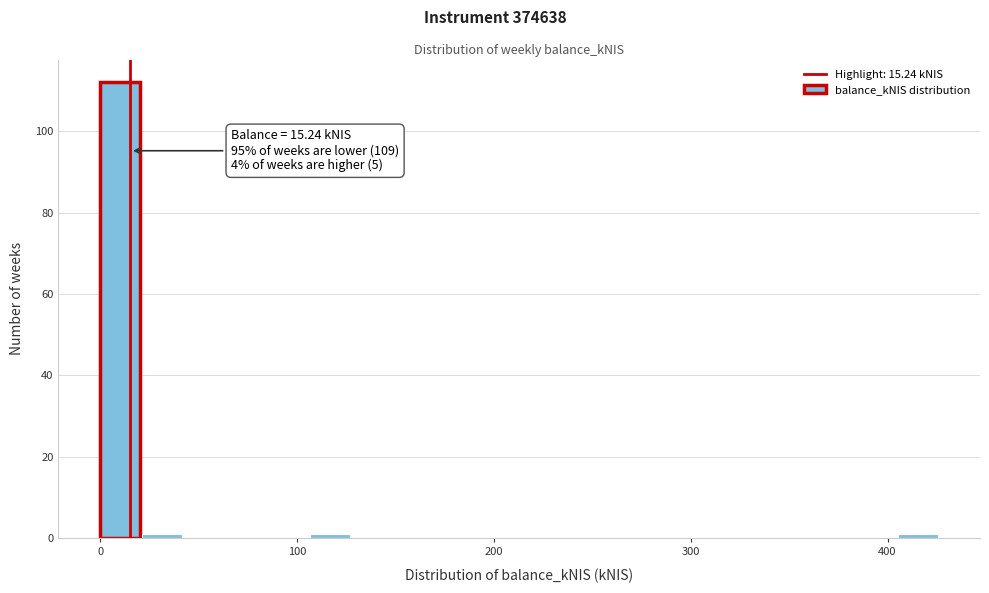

Around what value on the x-axis is the tallest bar? Give the approximate position of its centre, as read against the axis.

10